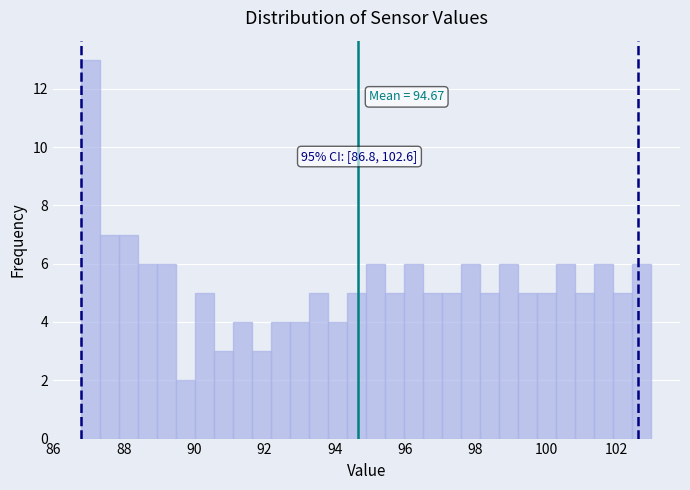

Read against the x-axis, roughly where is the centre of the tallest bar?

87.0